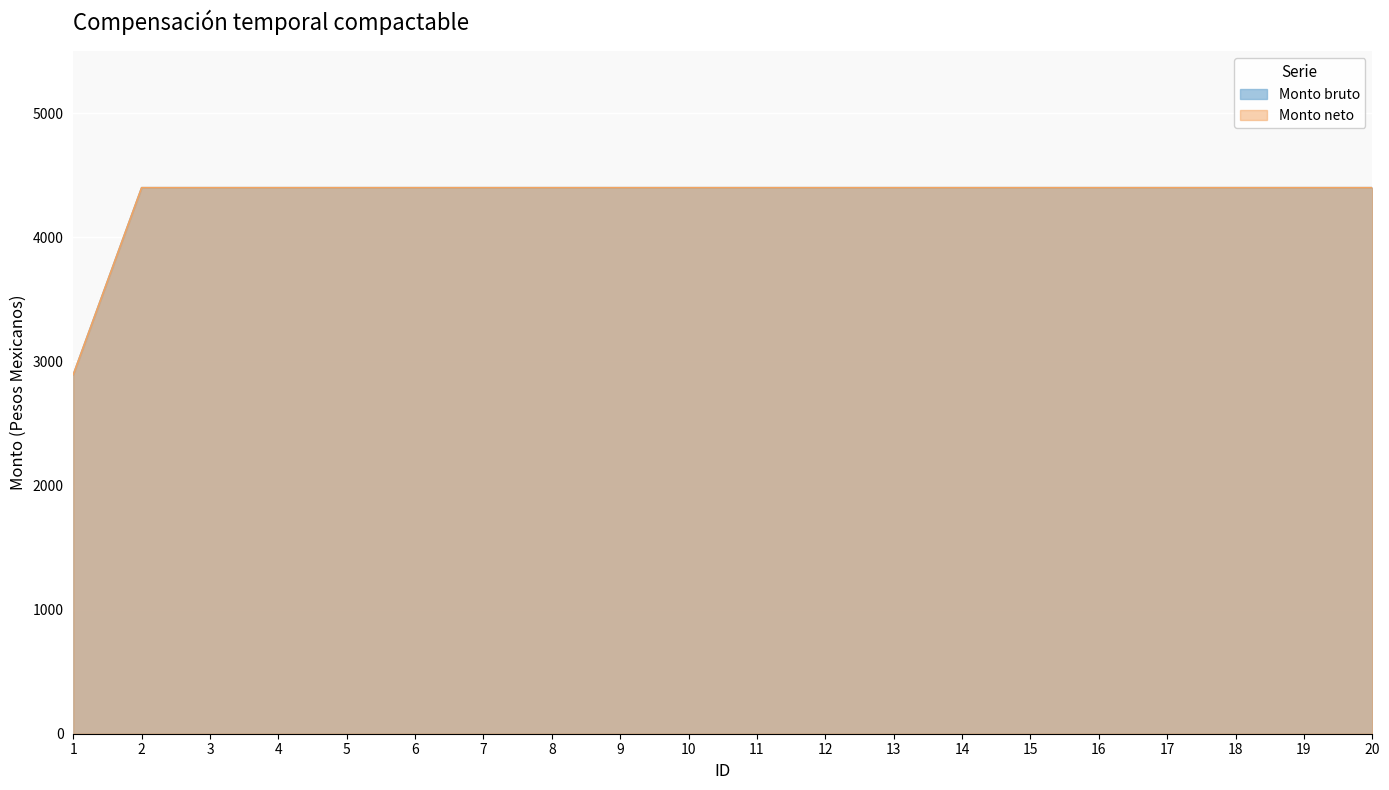

True or false: Monto neto and Monto bruto cross at least once.

False